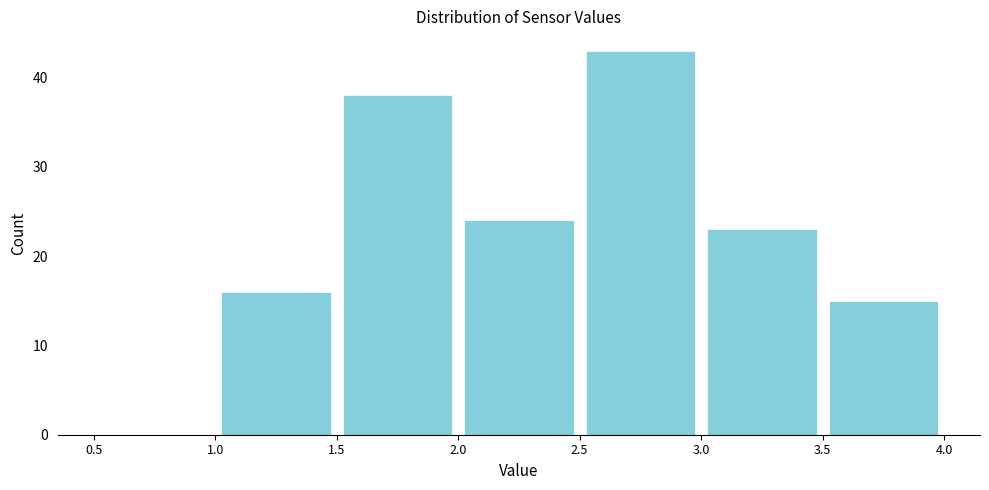

Which range on the x-axis has the tallest bar?

2.5 to 3.0